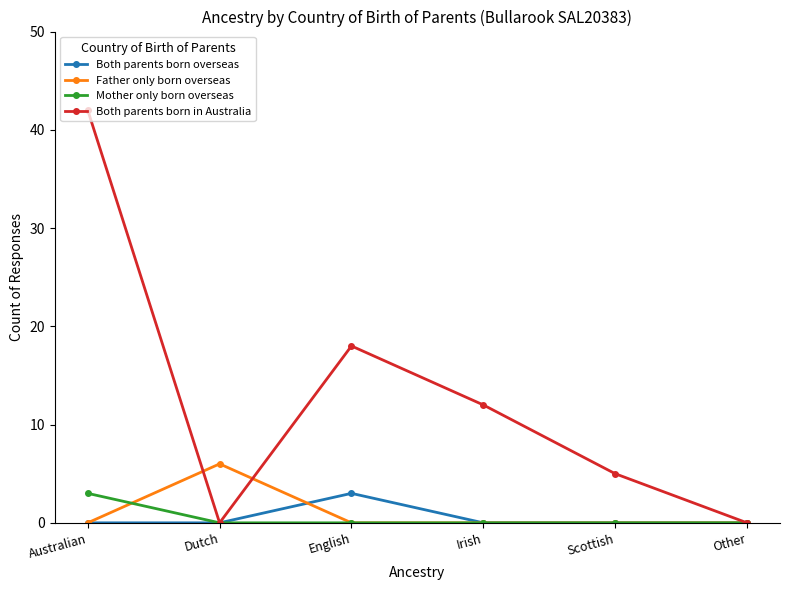

What is the total value across all series at Australian?

45